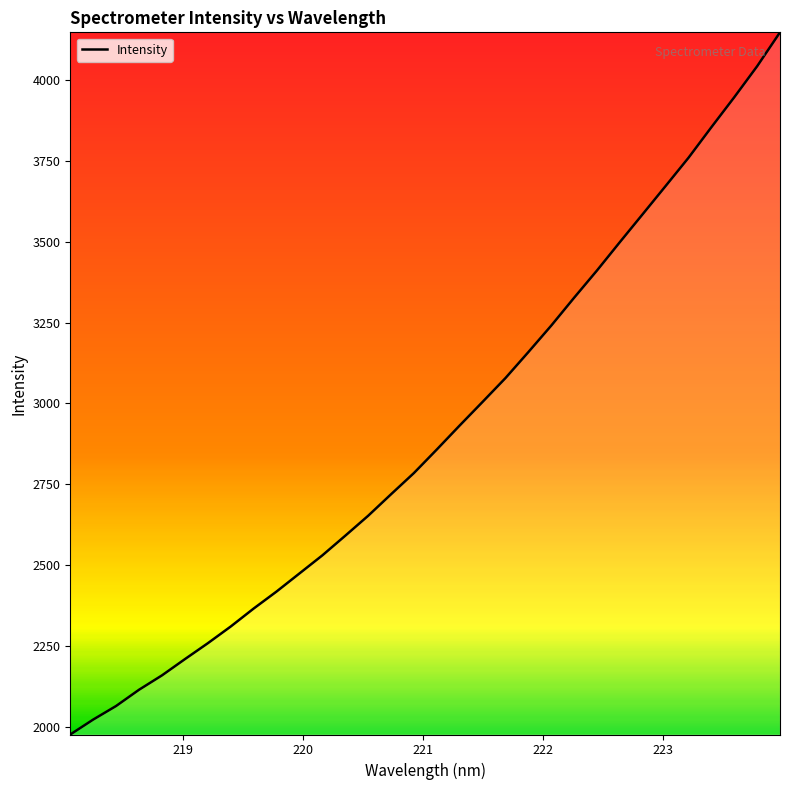

What is the greatest value displayed?

4148.7